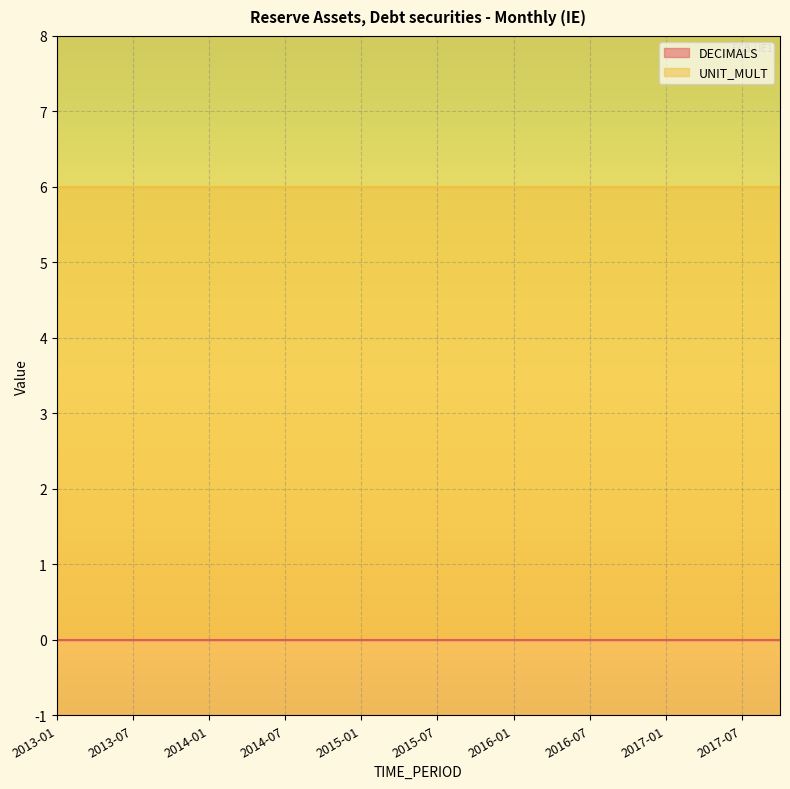

What is the difference between the highest and lowest values at 2015-07?

6